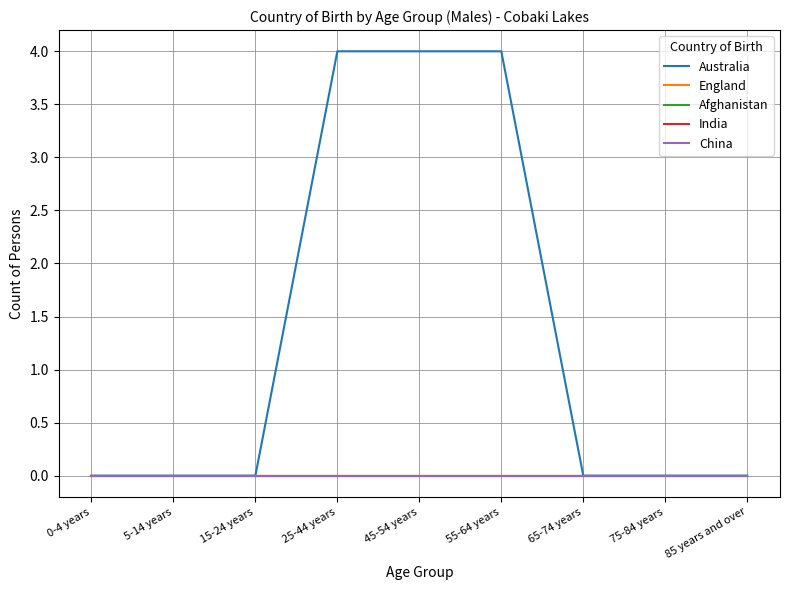

List the series in order of their peak value, lowest first.

England, Afghanistan, India, China, Australia